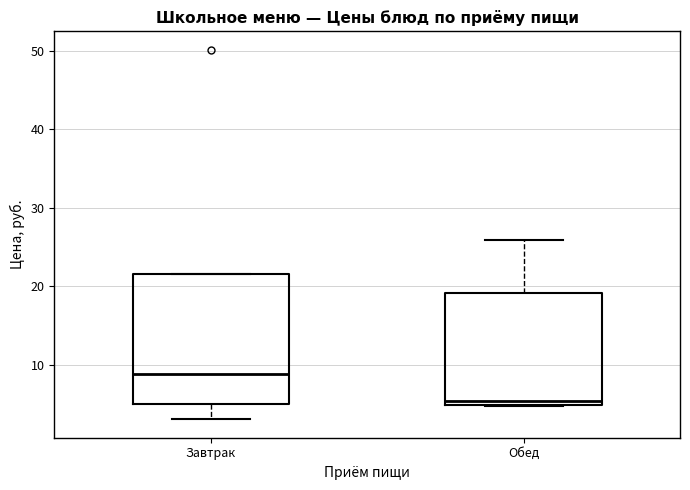

Reading left to right, read every box against the y-axis: the position of its median line, the range the box covers, and the ends of its whiskers. The values are not printed on the chart, so give them approximately, as read against the axis.

Завтрак: median 9, box 5 to 22, whiskers 3 to 22
Обед: median 5 (just above the box's lower edge), box 5 to 19, whiskers 5 to 26